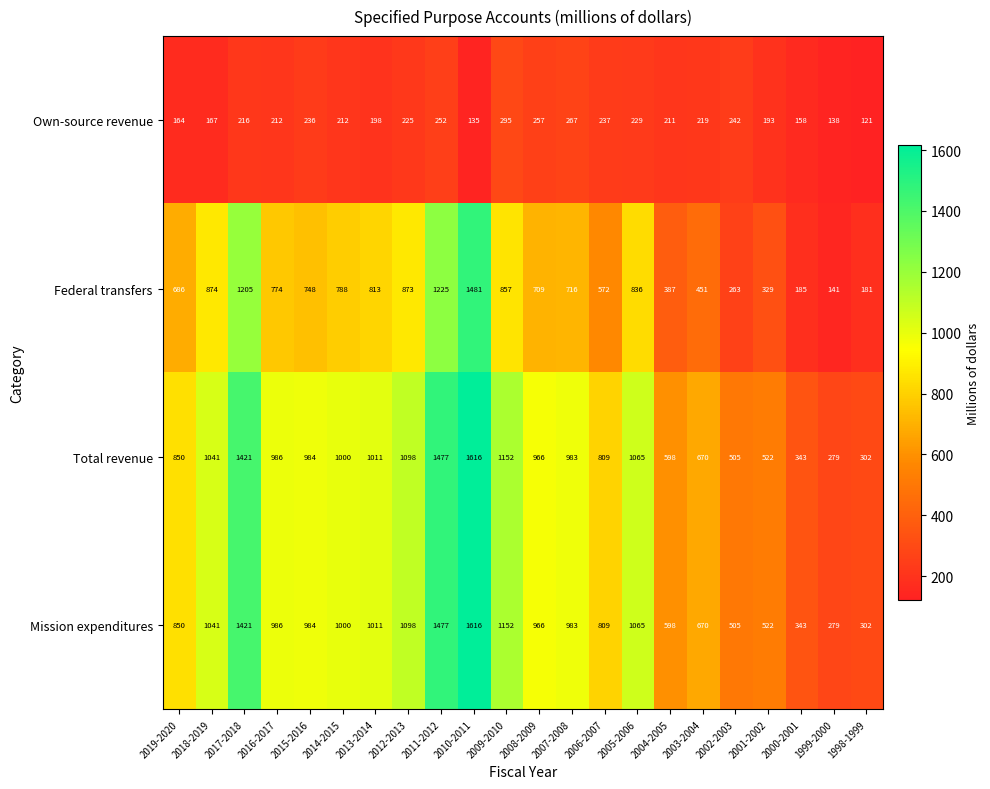

What is the difference between the maximum and minimum values in the Total revenue series?

1337